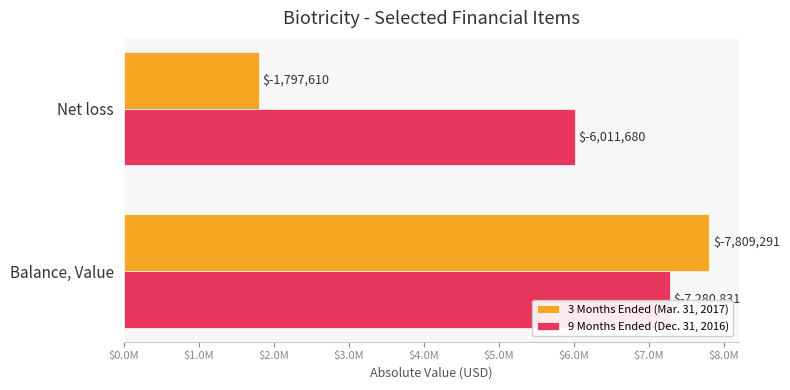

List the series in order of their peak value, highest first.

3 Months Ended (Mar. 31, 2017), 9 Months Ended (Dec. 31, 2016)